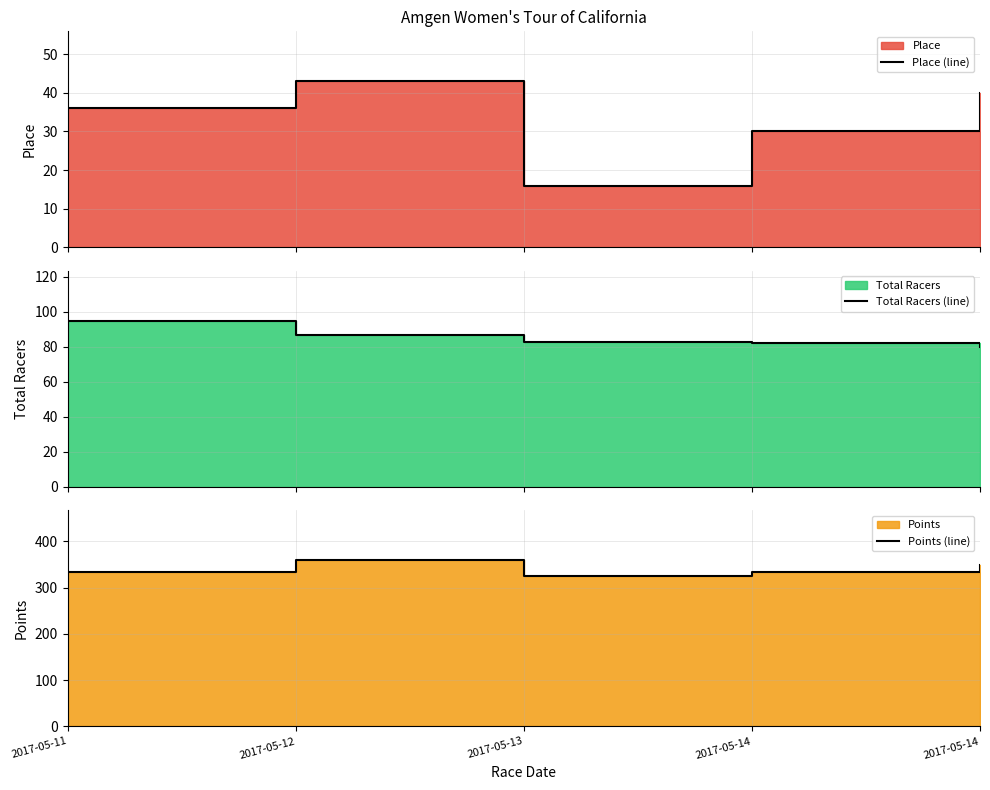

Reading left to right, extract all data points from this chart.

Place (line): 2017-05-11=36.0	2017-05-12=43.0	2017-05-13=16.0	2017-05-14=30.0	2017-05-14=40.0
Total Racers (line): 2017-05-11=95.0	2017-05-12=87.0	2017-05-13=83.0	2017-05-14=82.0	2017-05-14=80.0
Points (line): 2017-05-11=333.6	2017-05-12=359.1	2017-05-13=324.5	2017-05-14=334.2	2017-05-14=348.2